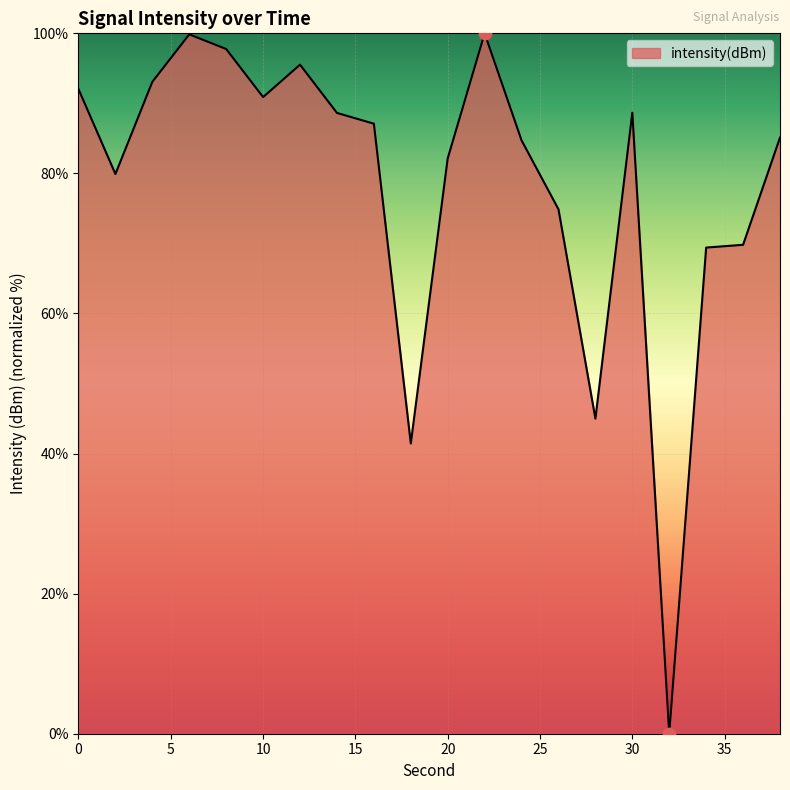

What is the greatest value displayed?

100.0